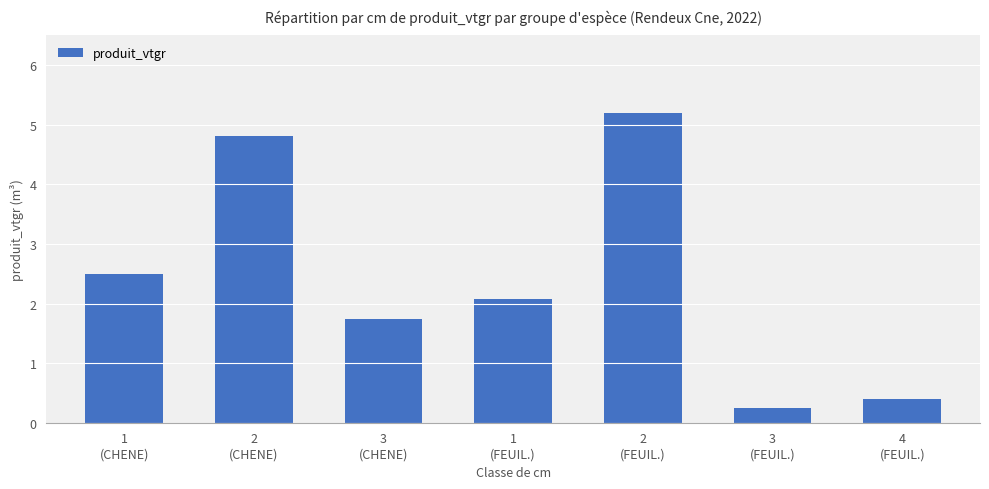

Reading left to right, transcribe all the data shown in this chart.

2.5	4.8	1.7	2.1	5.2	0.2	0.4